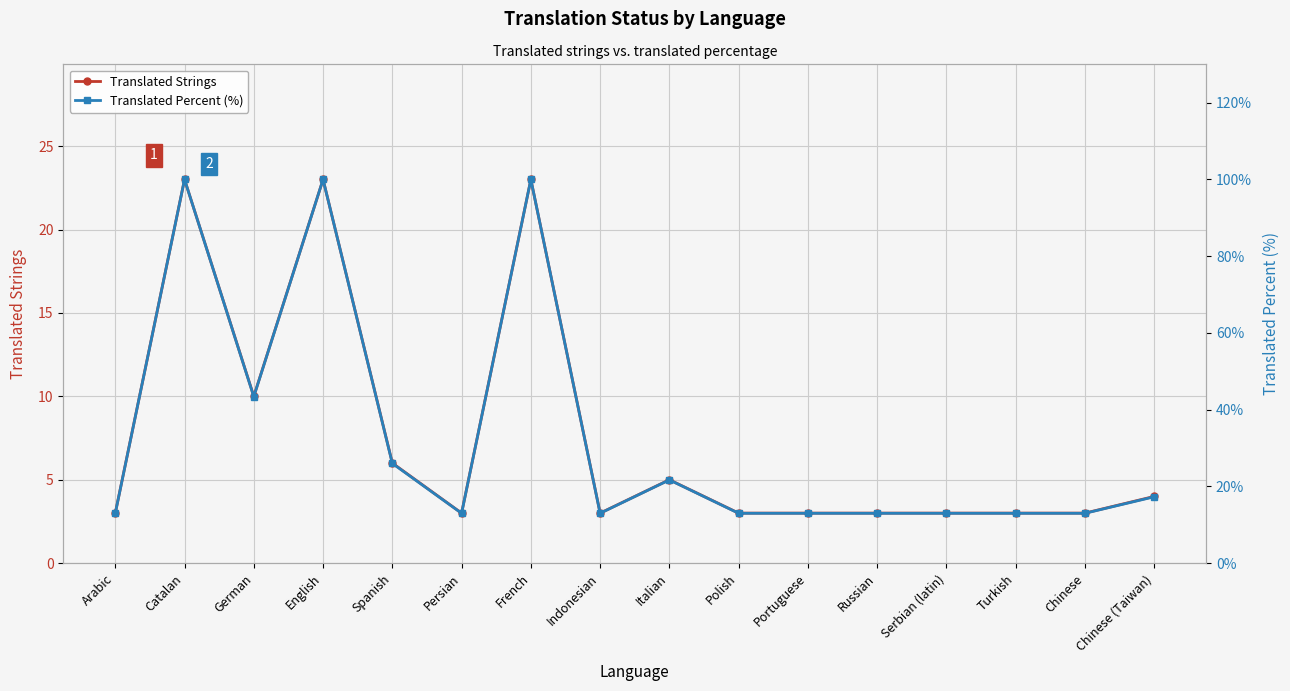

What are all the series names shown in the legend?

Translated Strings, Translated Percent (%)